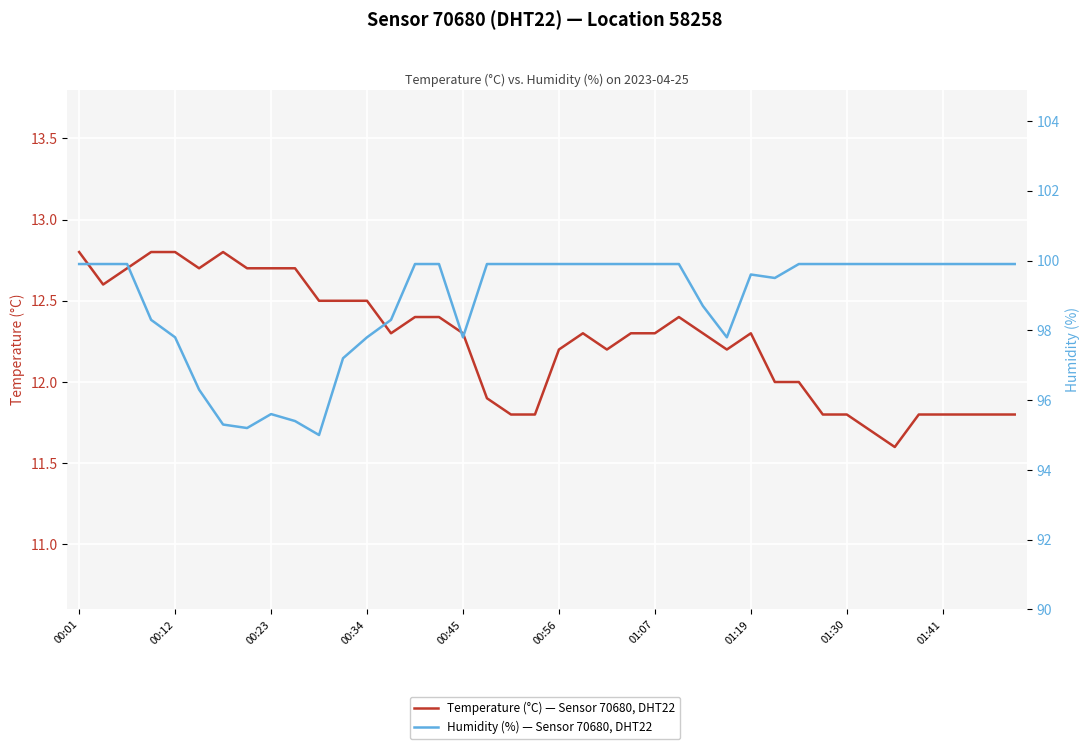

Is it true that Temperature (°C) — Sensor 70680, DHT22 equals 22.2 at 00:12?

False